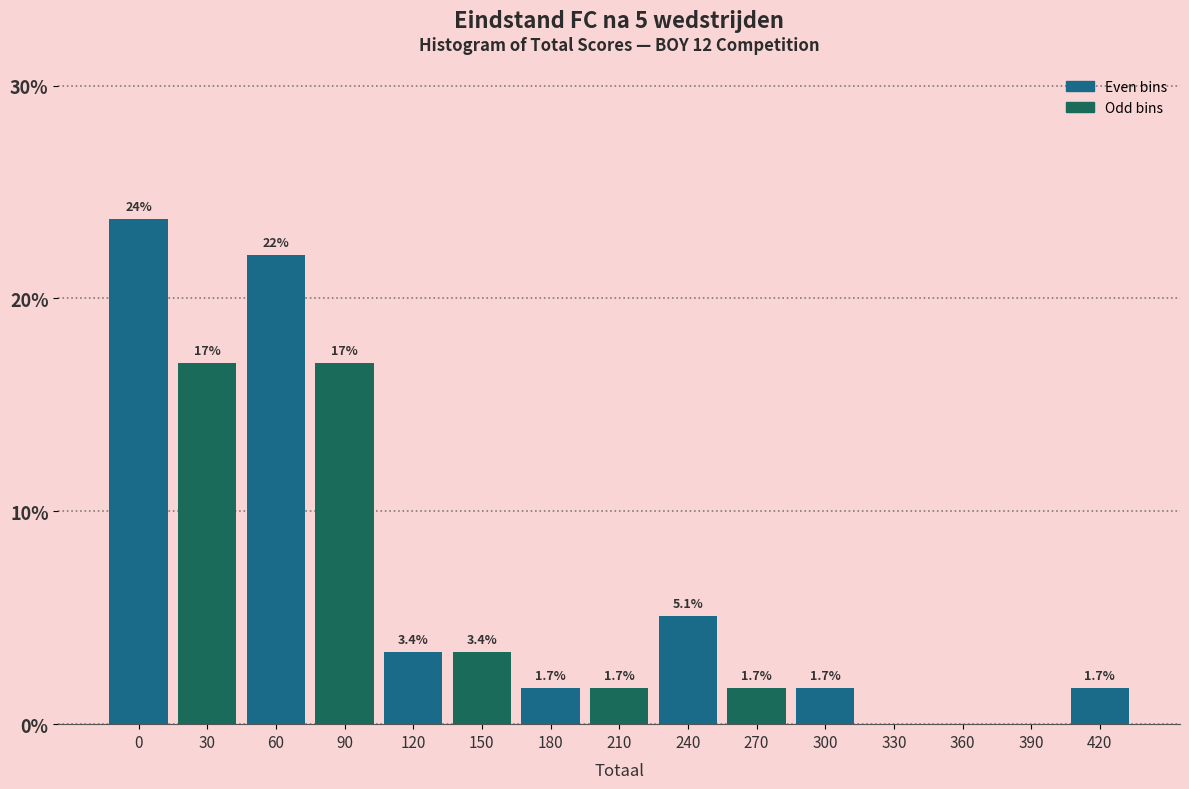

Reading left to right, what are all the values shown in this chart?

0=23.7	30=16.9	60=22.0	90=16.9	120=3.4	150=3.4	180=1.7	210=1.7	240=5.1	270=1.7	300=1.7	330=0.0	360=0.0	390=0.0	420=1.7